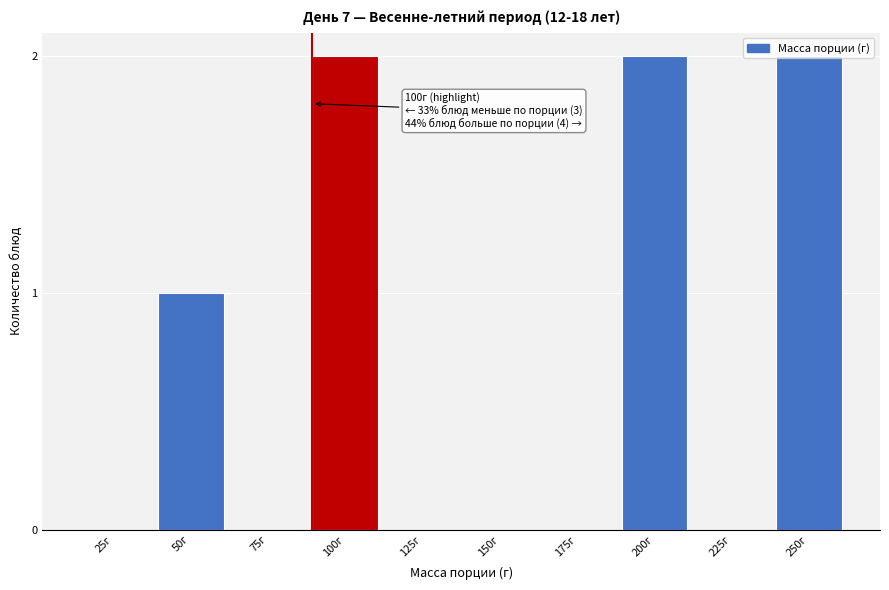

Which has a higher value, 75г or 100г?

100г